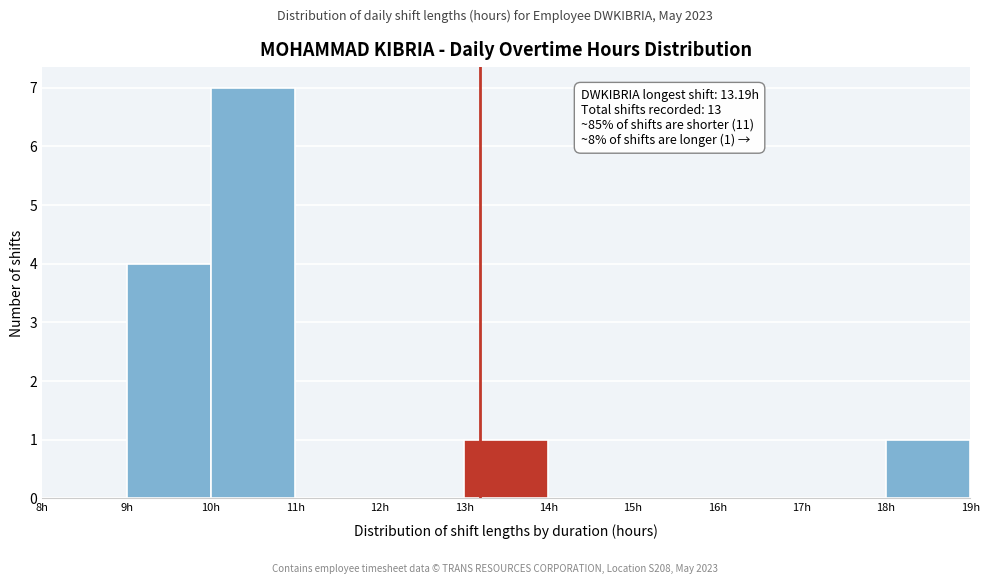

Over which range of the x-axis is the bar tallest?

10 to 11